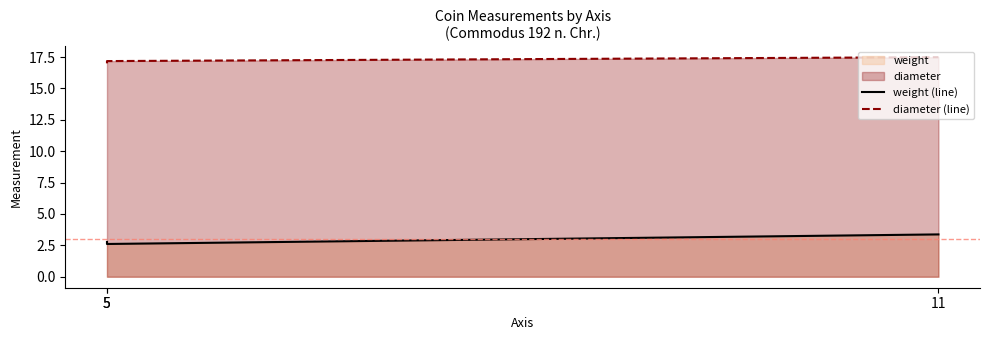

At which category is the sum across all series the highest?

11